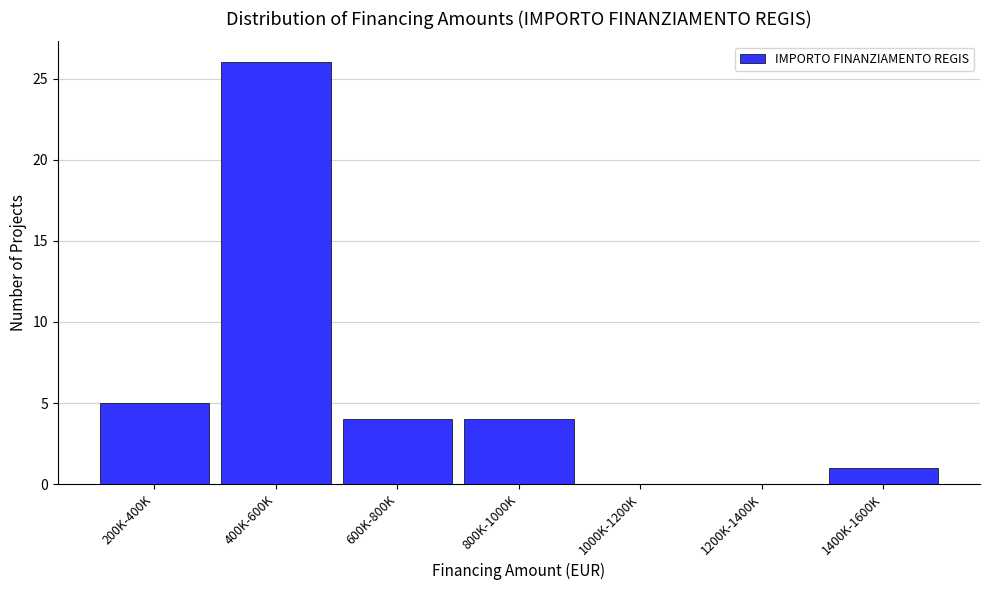

Reading right to left, extract all data points from this chart.

1400K-1600K=1	1200K-1400K=0	1000K-1200K=0	800K-1000K=4	600K-800K=4	400K-600K=26	200K-400K=5